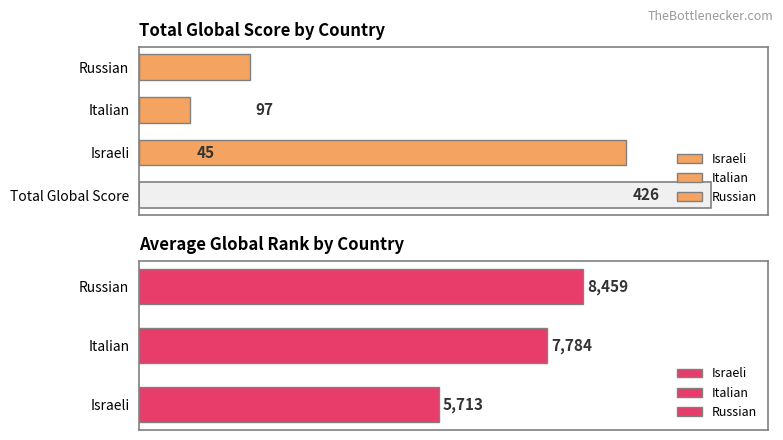

Rank the series at Israeli from highest to lowest value.

Global Rank, Global Score